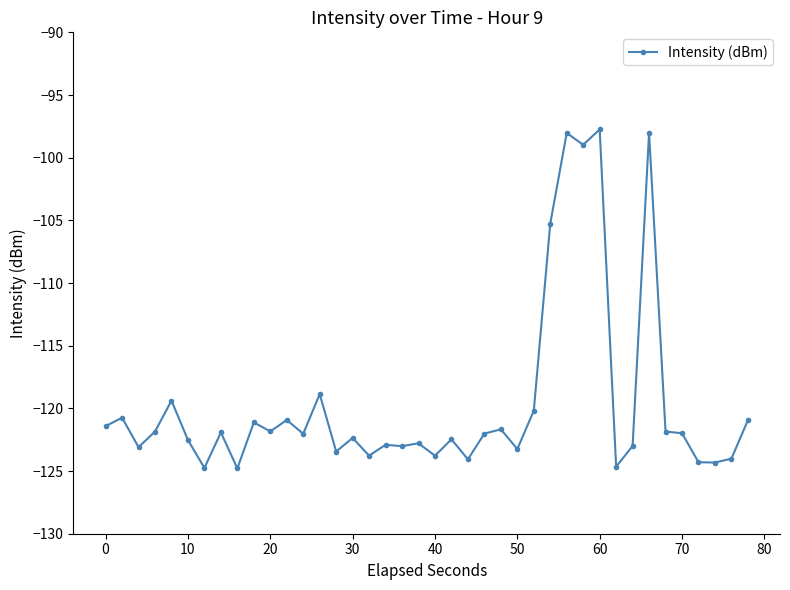

What is the value of the 40th point from the left?

-120.9